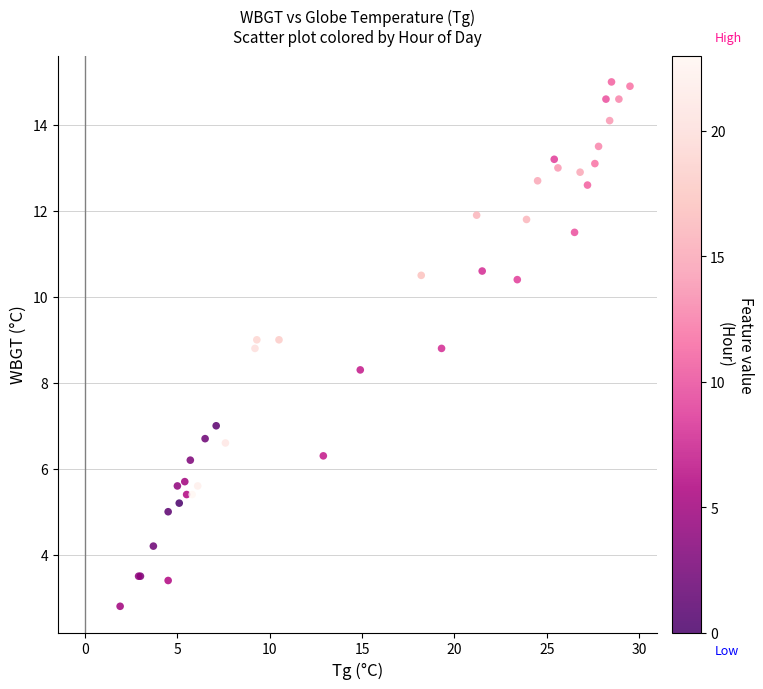

What Y value in the scatter plot is closest to 8?

8.3